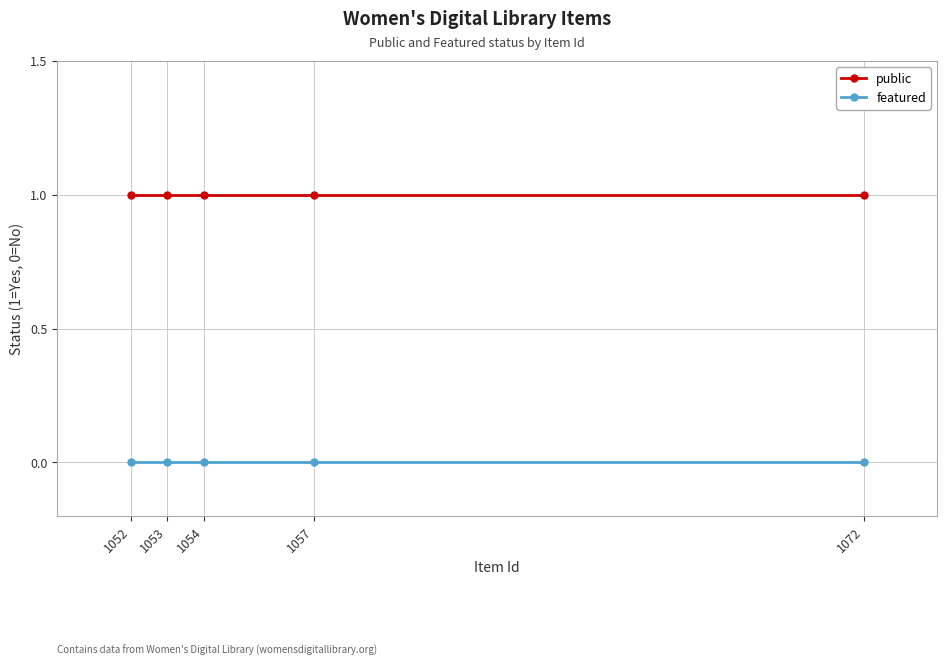

What is the total value across all series at 1057?

1